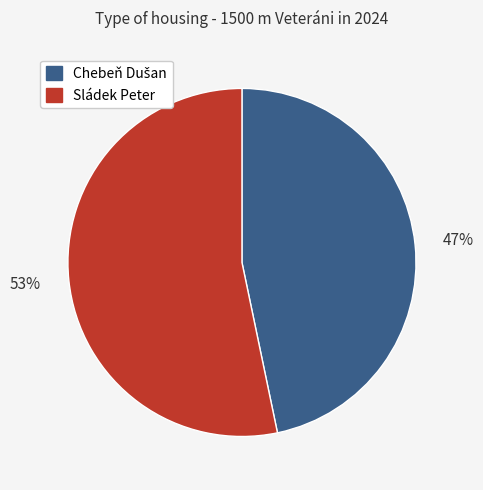

To the nearest percent, what is the average slice percentage?

50%